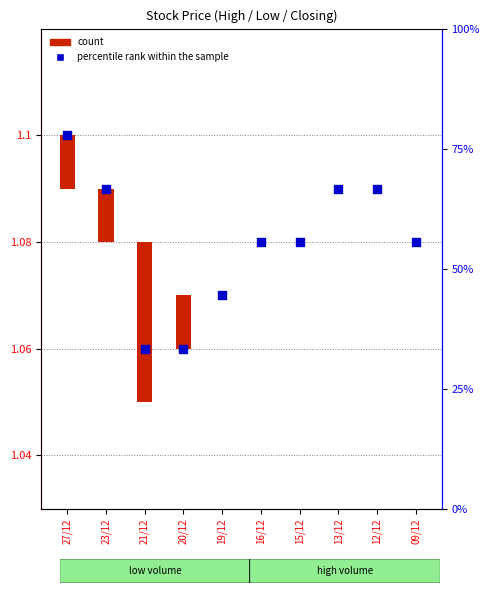

Which has a higher value, 21/12 or 13/12?

13/12